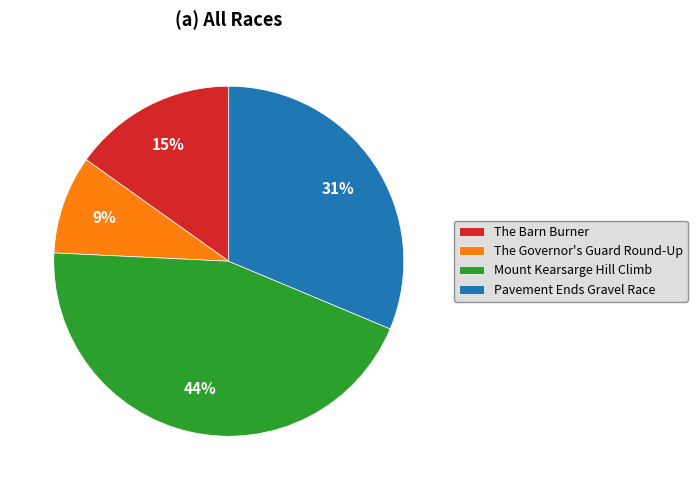

Count the number of slices in the pie.

4